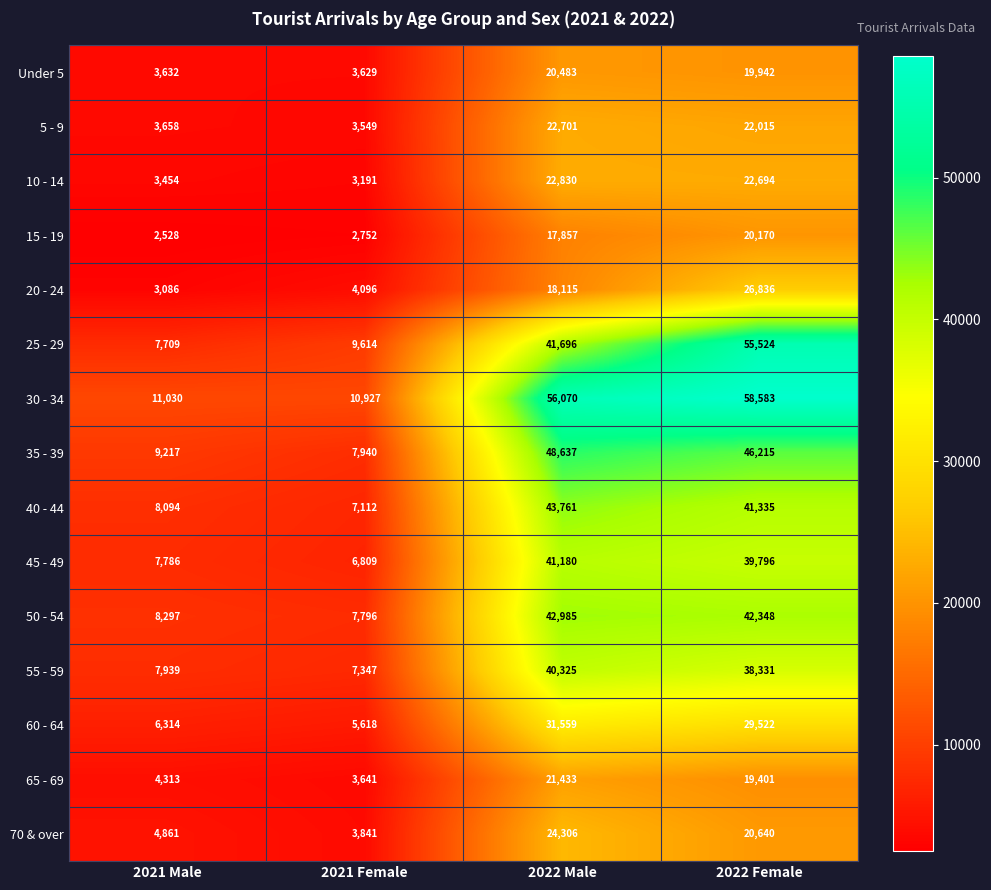

Which series changed the most between 2021 Male and 2022 Female?

25 - 29